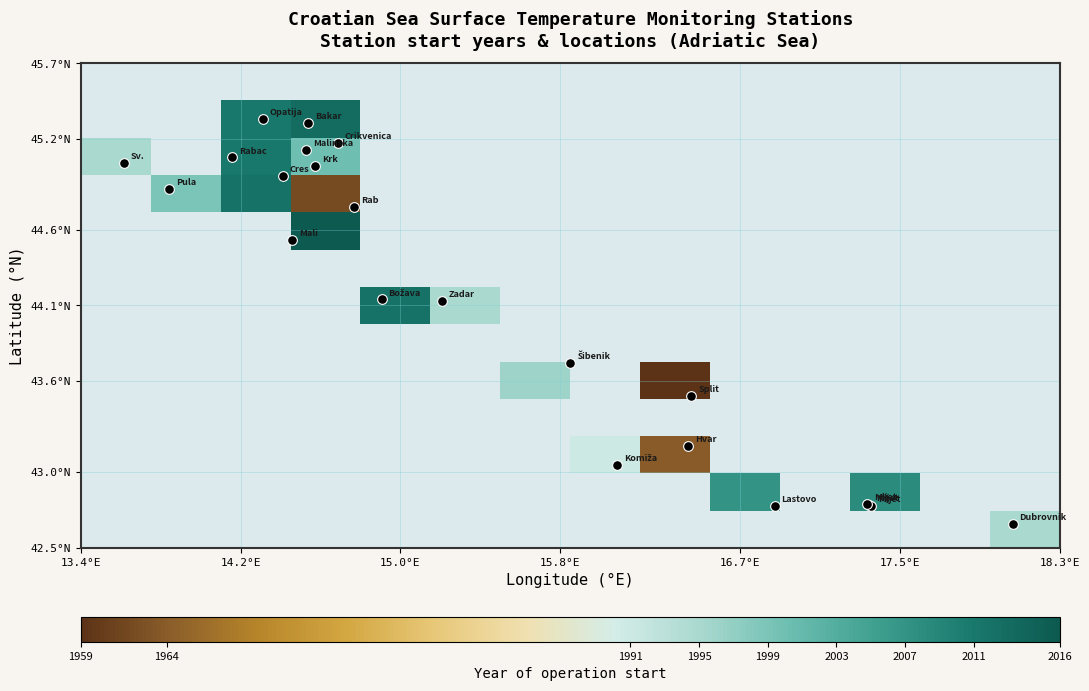

How many data points does each series have?

14